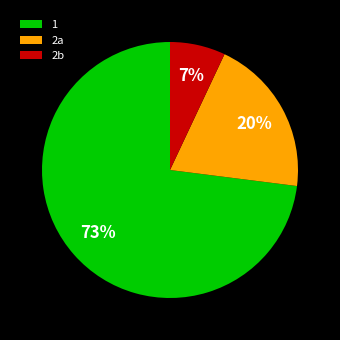

To the nearest percent, what is the difference between the largest and smallest slice percentages?

66%